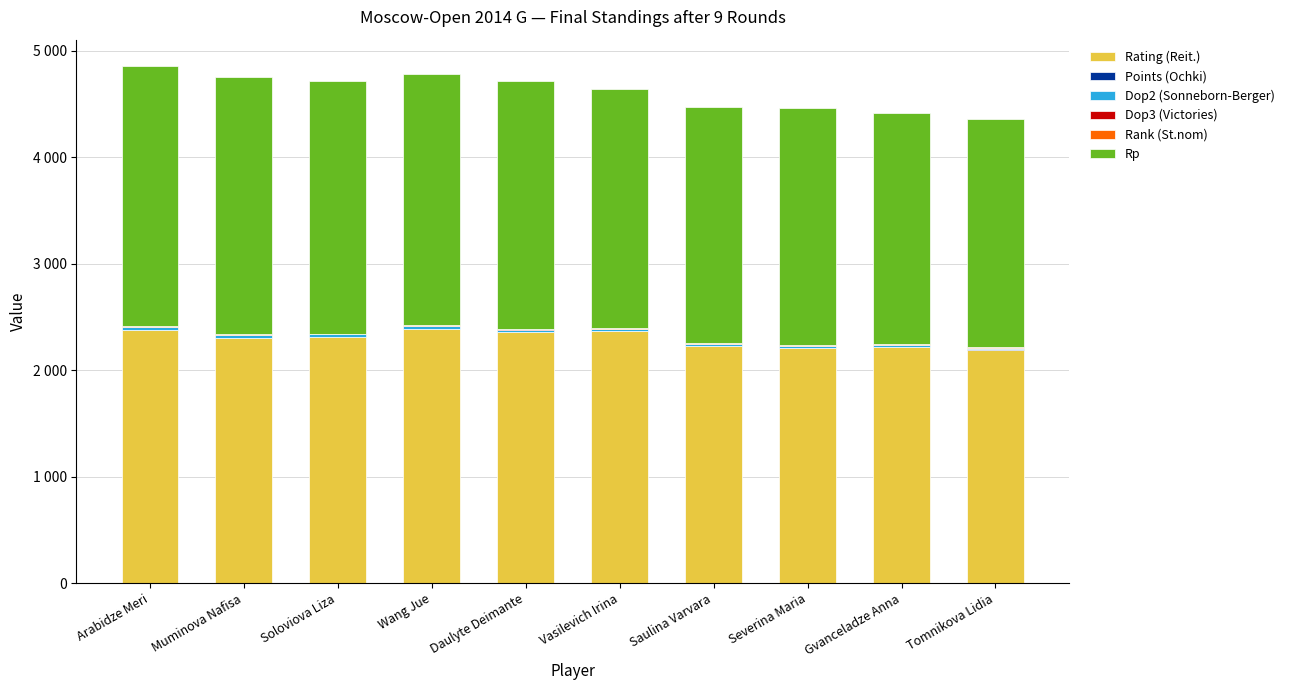

At which label is Rating (Reit.) closest to 2290?

Muminova Nafisa